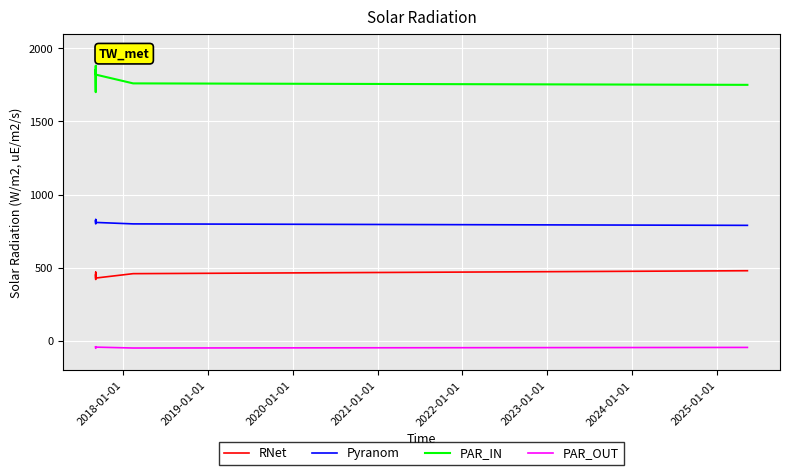

What is the label of the 5th point from the left?

2021-01-01